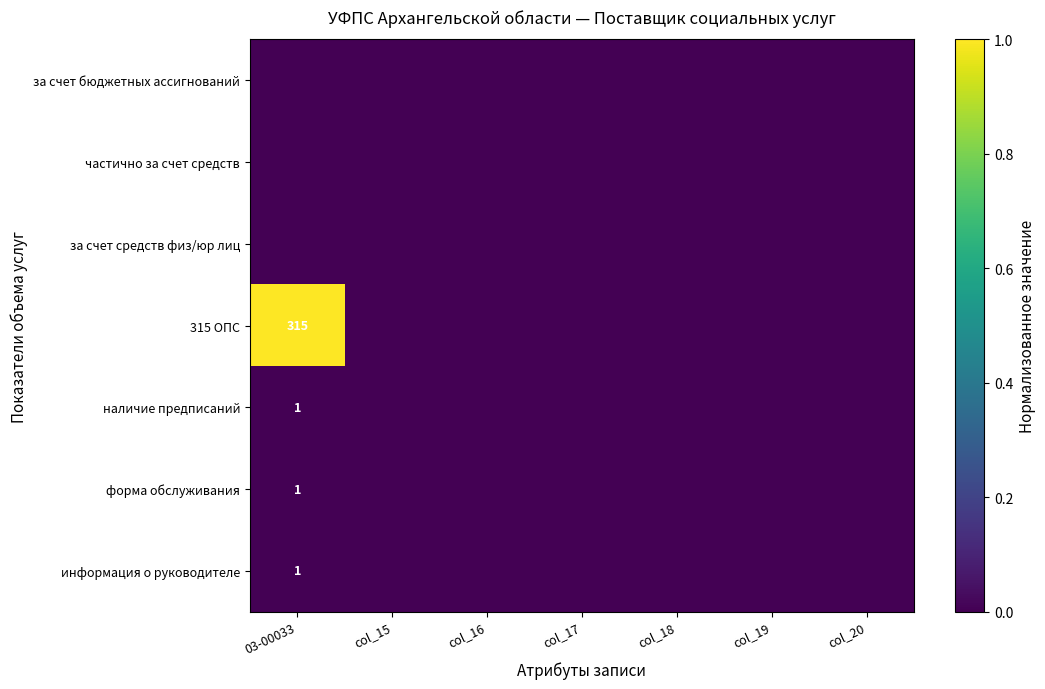

At how many categories does at least one series exceed 0?

1